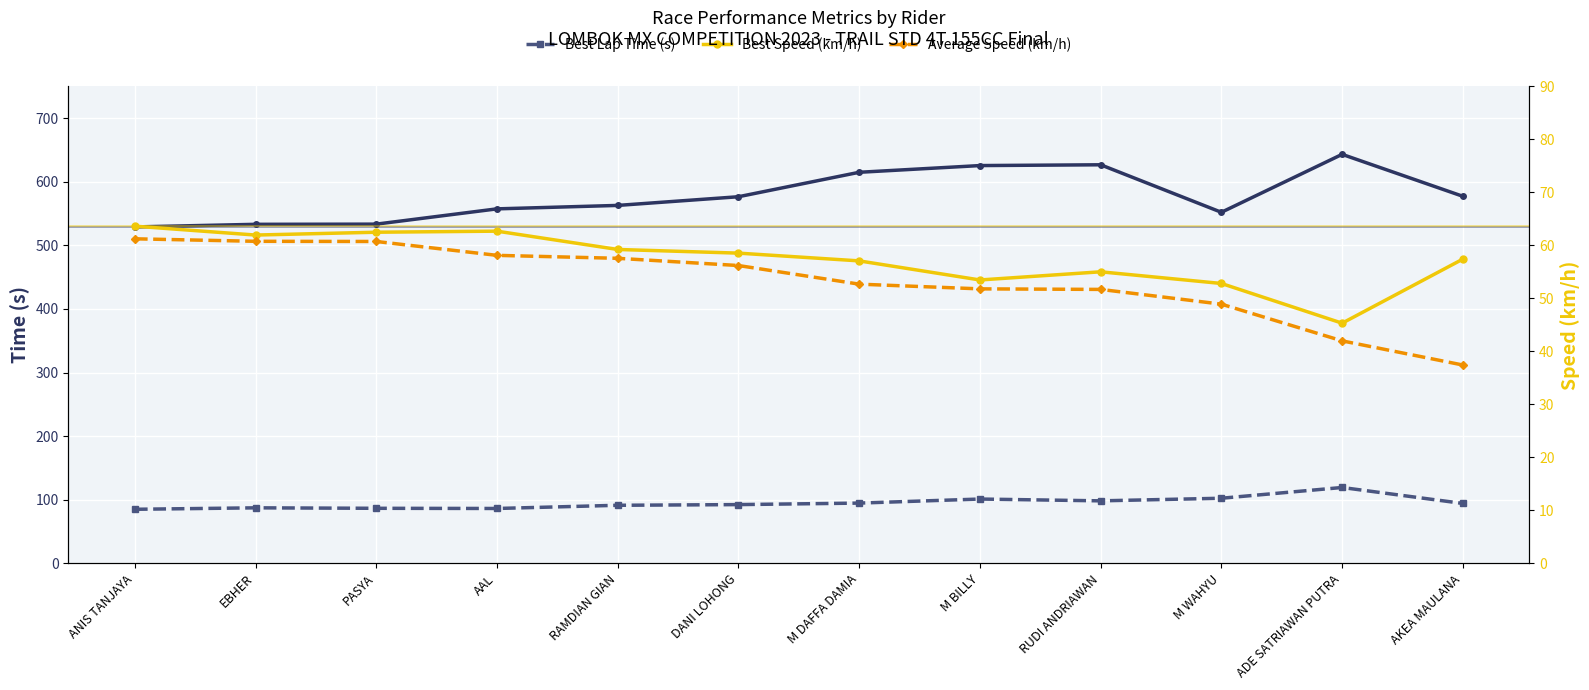

What is the label of the 10th point from the right?

PASYA